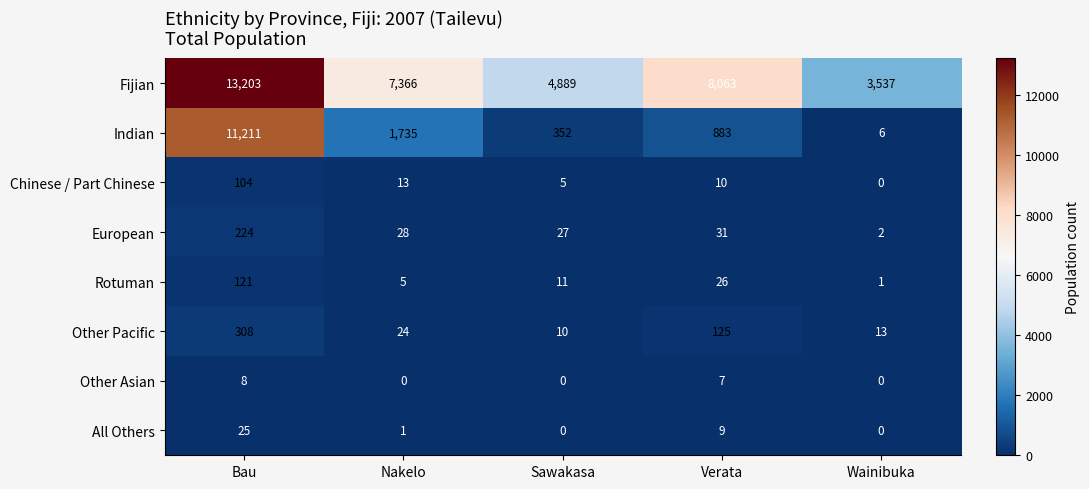

At Bau, list the series in order from largest to smallest.

Fijian, Indian, Other Pacific, European, Rotuman, Chinese / Part Chinese, All Others, Other Asian